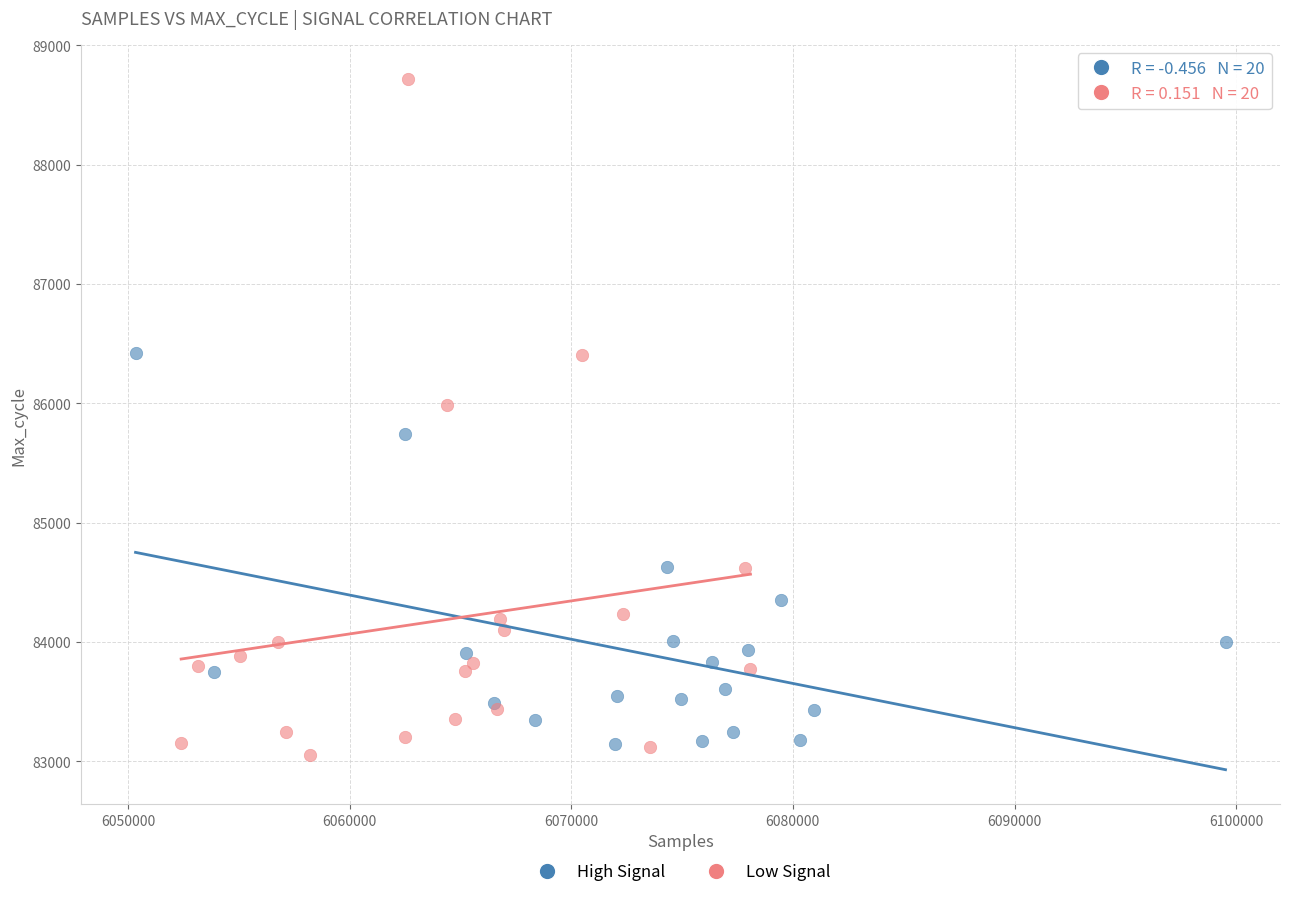

Which series has the largest Y range (max minus min)?

Low Signal